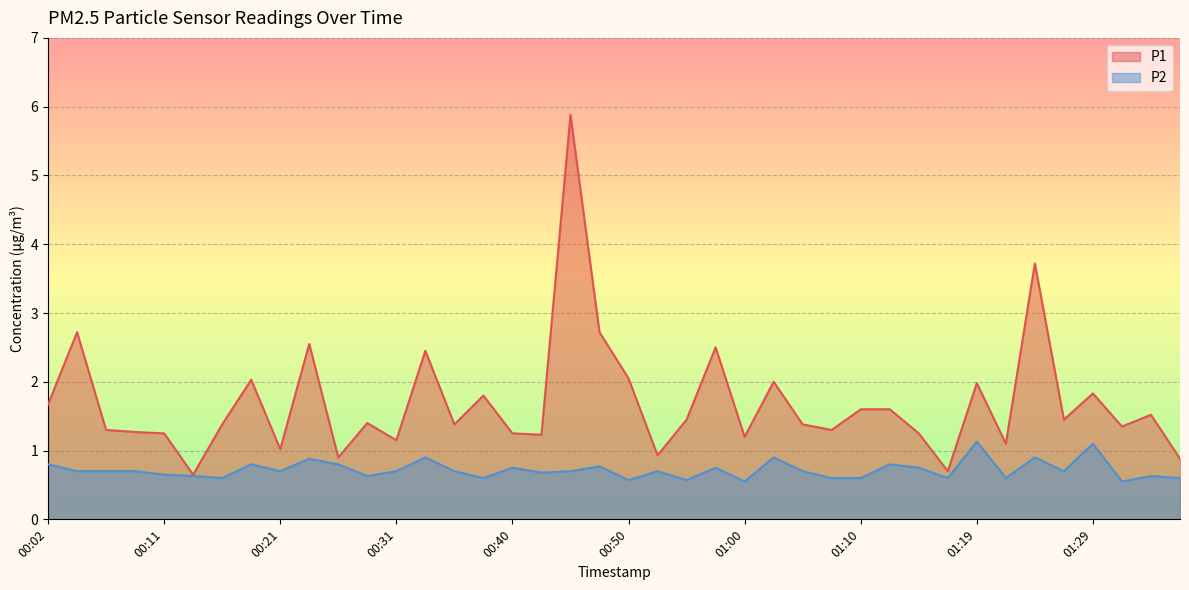

How many categories are shown in the chart?

40